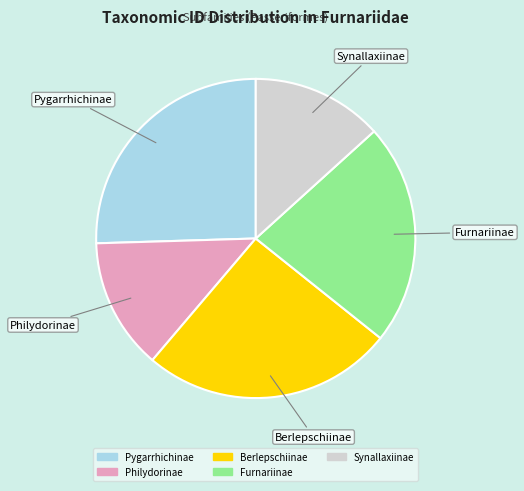

How many segments does this pie chart have?

5